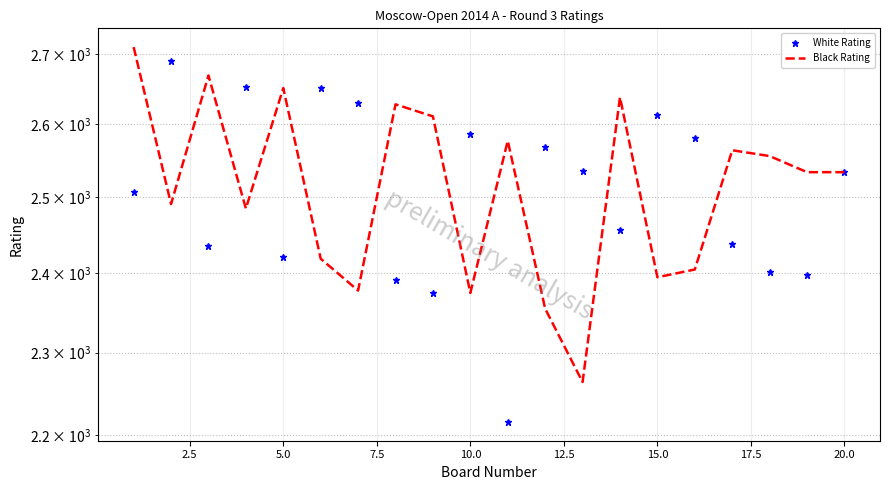

What is the sum of all Black Rating values?

50239